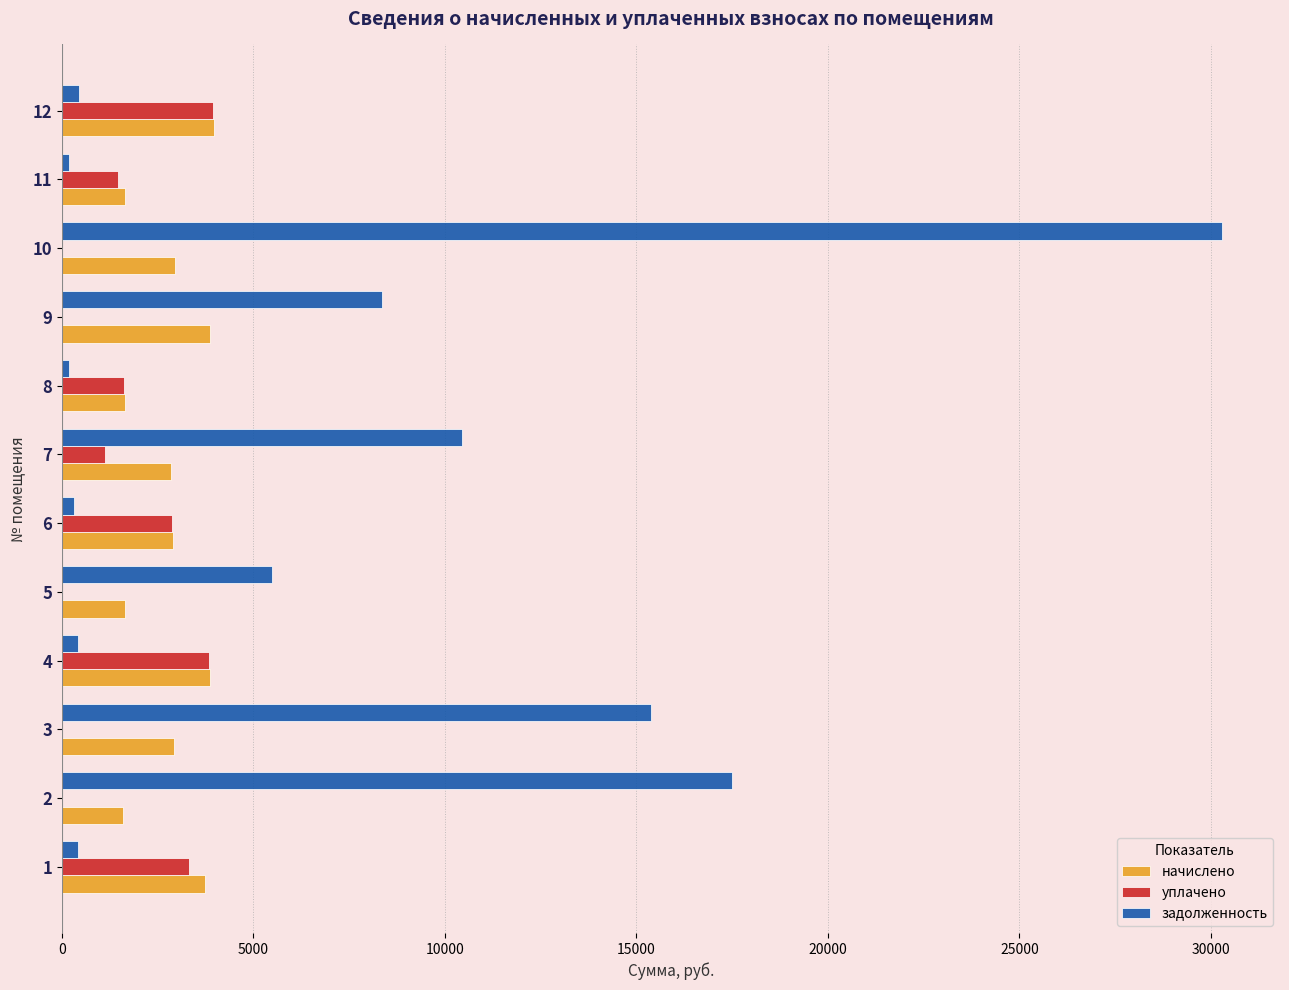

What are all the series names shown in the legend?

начислено, уплачено, задолженность